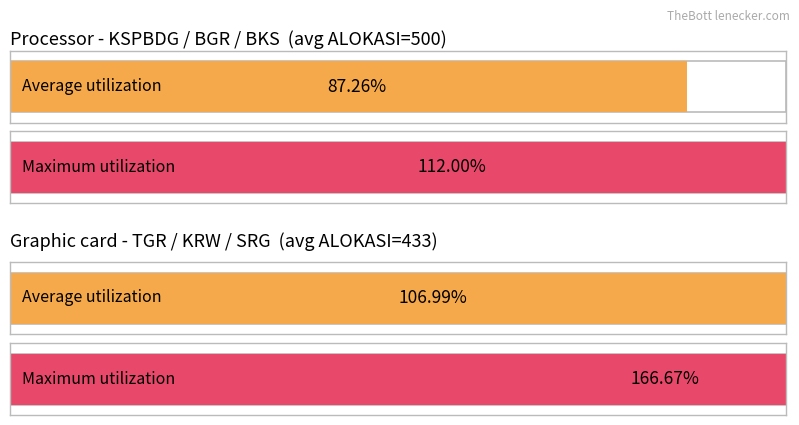

How many bars are there in each group?

2